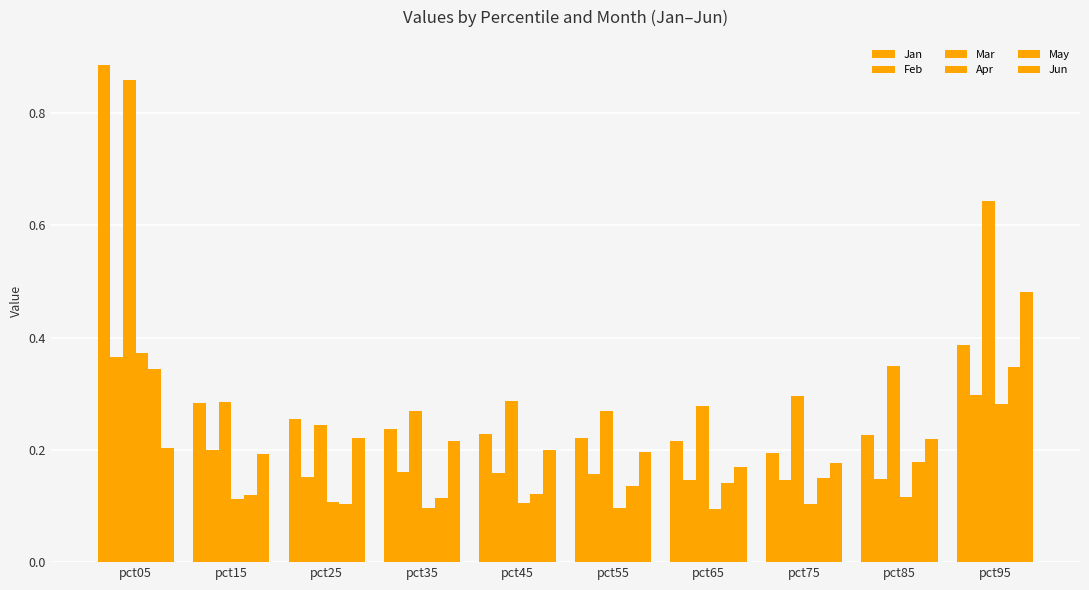

Reading right to left, extract all data points from this chart.

Jan: pct95=0.4	pct85=0.2	pct75=0.2	pct65=0.2	pct55=0.2	pct45=0.2	pct35=0.2	pct25=0.3	pct15=0.3	pct05=0.9
Feb: pct95=0.3	pct85=0.1	pct75=0.1	pct65=0.1	pct55=0.2	pct45=0.2	pct35=0.2	pct25=0.2	pct15=0.2	pct05=0.4
Mar: pct95=0.6	pct85=0.3	pct75=0.3	pct65=0.3	pct55=0.3	pct45=0.3	pct35=0.3	pct25=0.2	pct15=0.3	pct05=0.9
Apr: pct95=0.3	pct85=0.1	pct75=0.1	pct65=0.1	pct55=0.1	pct45=0.1	pct35=0.1	pct25=0.1	pct15=0.1	pct05=0.4
May: pct95=0.3	pct85=0.2	pct75=0.1	pct65=0.1	pct55=0.1	pct45=0.1	pct35=0.1	pct25=0.1	pct15=0.1	pct05=0.3
Jun: pct95=0.5	pct85=0.2	pct75=0.2	pct65=0.2	pct55=0.2	pct45=0.2	pct35=0.2	pct25=0.2	pct15=0.2	pct05=0.2